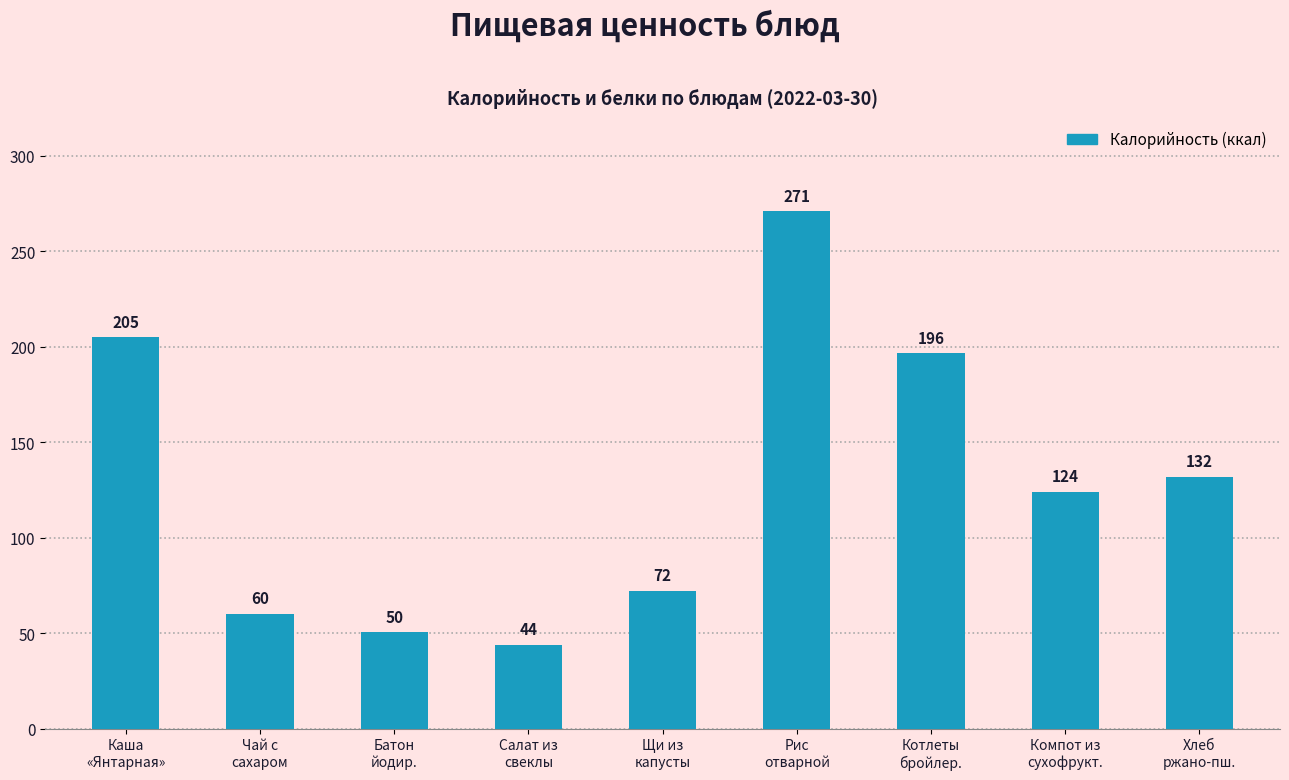

What is the minimum value shown in the chart?

44.0